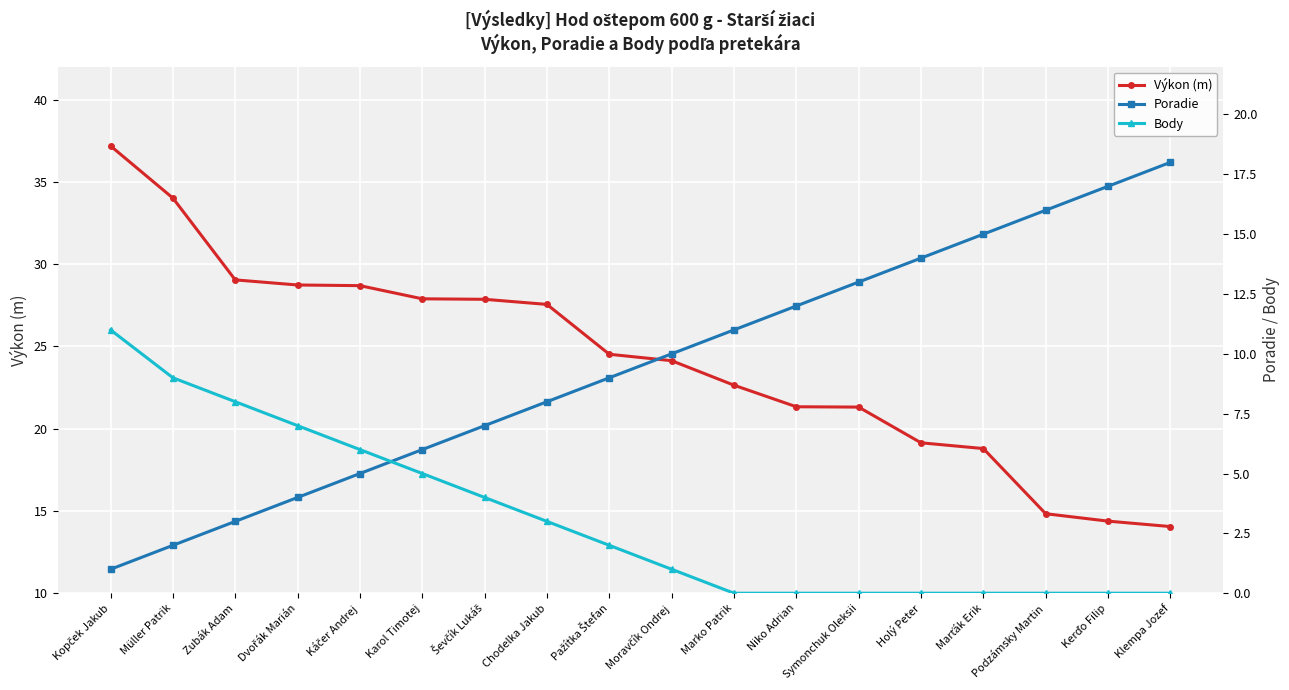

Reading left to right, what are all the values shown in this chart?

Výkon (m): 37.2	34.0	29.0	28.7	28.7	27.9	27.9	27.6	24.5	24.1	22.6	21.3	21.3	19.1	18.8	14.8	14.4	14.1
Poradie: 1.0	2.0	3.0	4.0	5.0	6.0	7.0	8.0	9.0	10.0	11.0	12.0	13.0	14.0	15.0	16.0	17.0	18.0
Body: 11.0	9.0	8.0	7.0	6.0	5.0	4.0	3.0	2.0	1.0	0.0	0.0	0.0	0.0	0.0	0.0	0.0	0.0